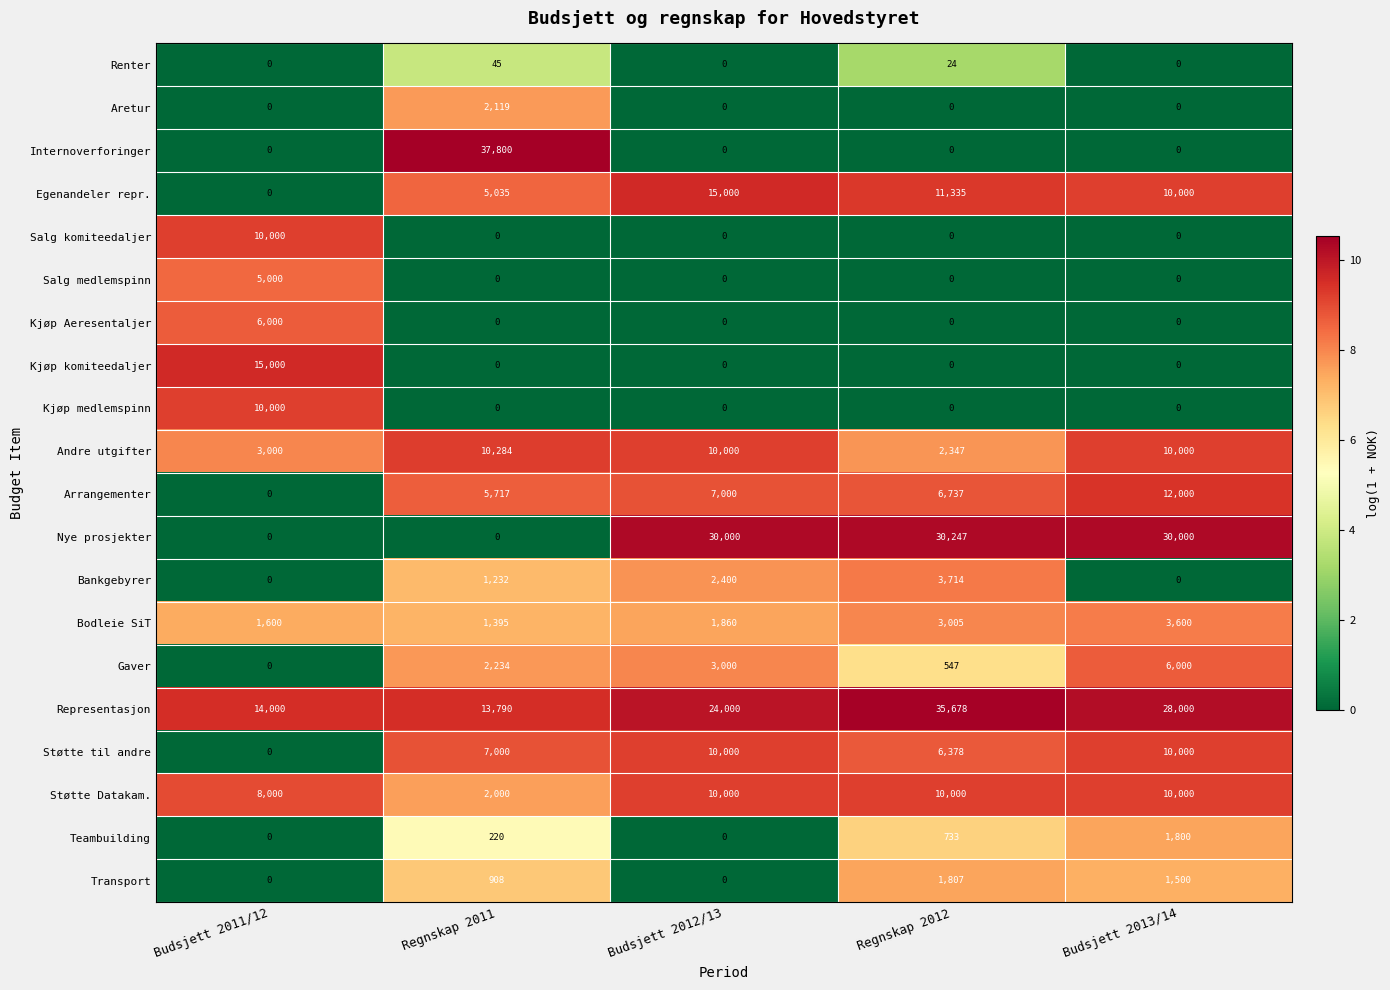

Which series changed the most between Regnskap 2011 and Budsjett 2013/14?

Internoverforinger